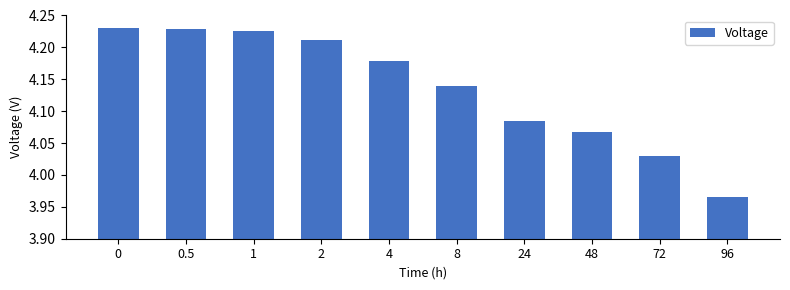

Count the number of data series in this chart.

1